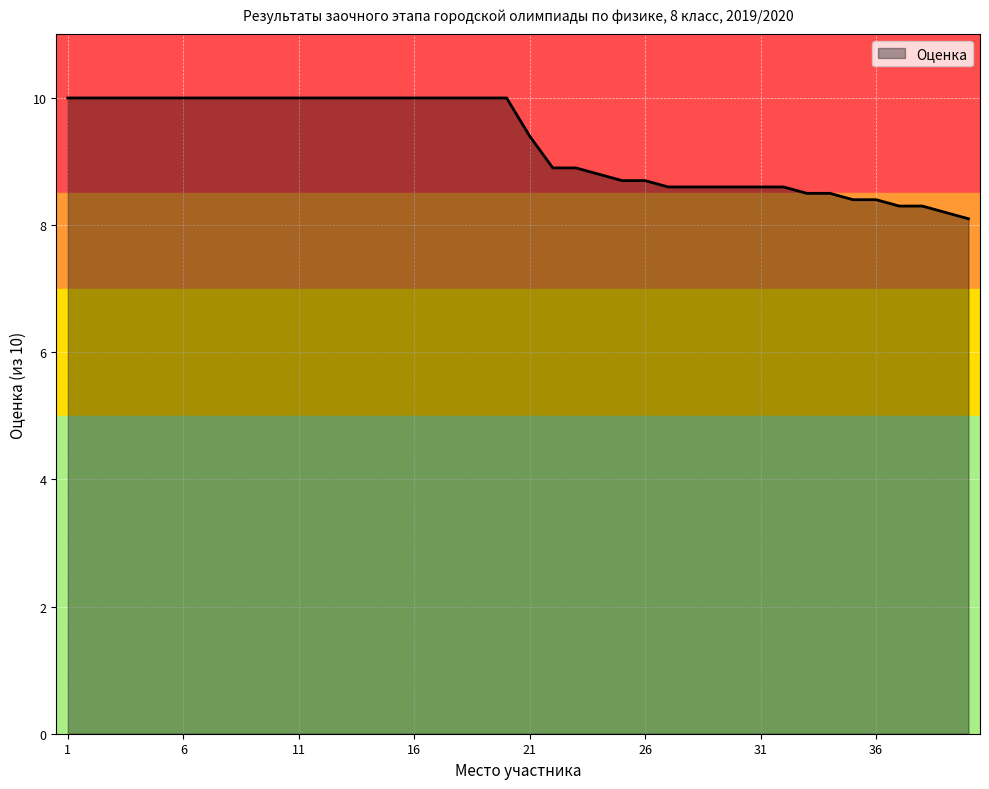

What is the maximum value shown in the chart?

10.0